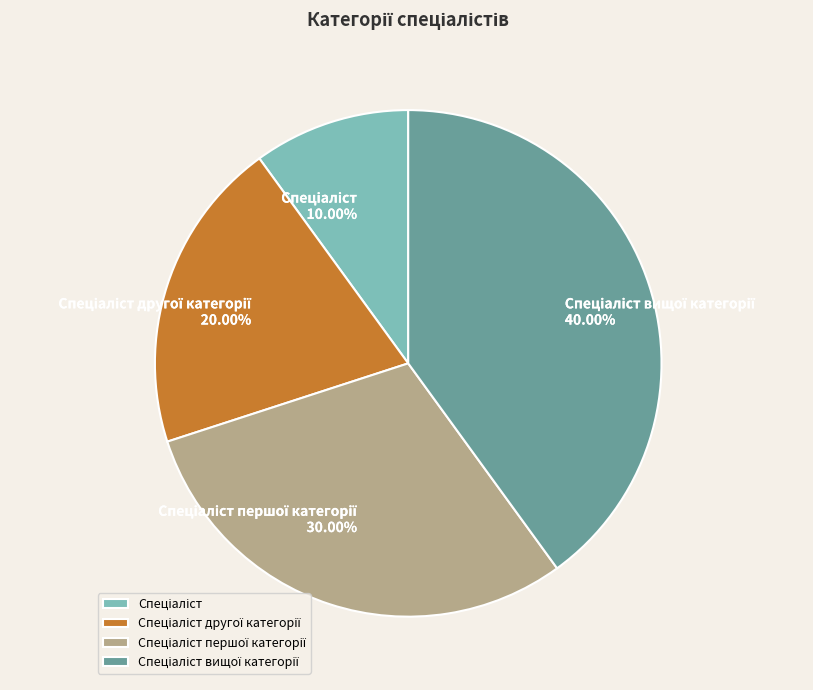

How many slices are in this pie chart?

4